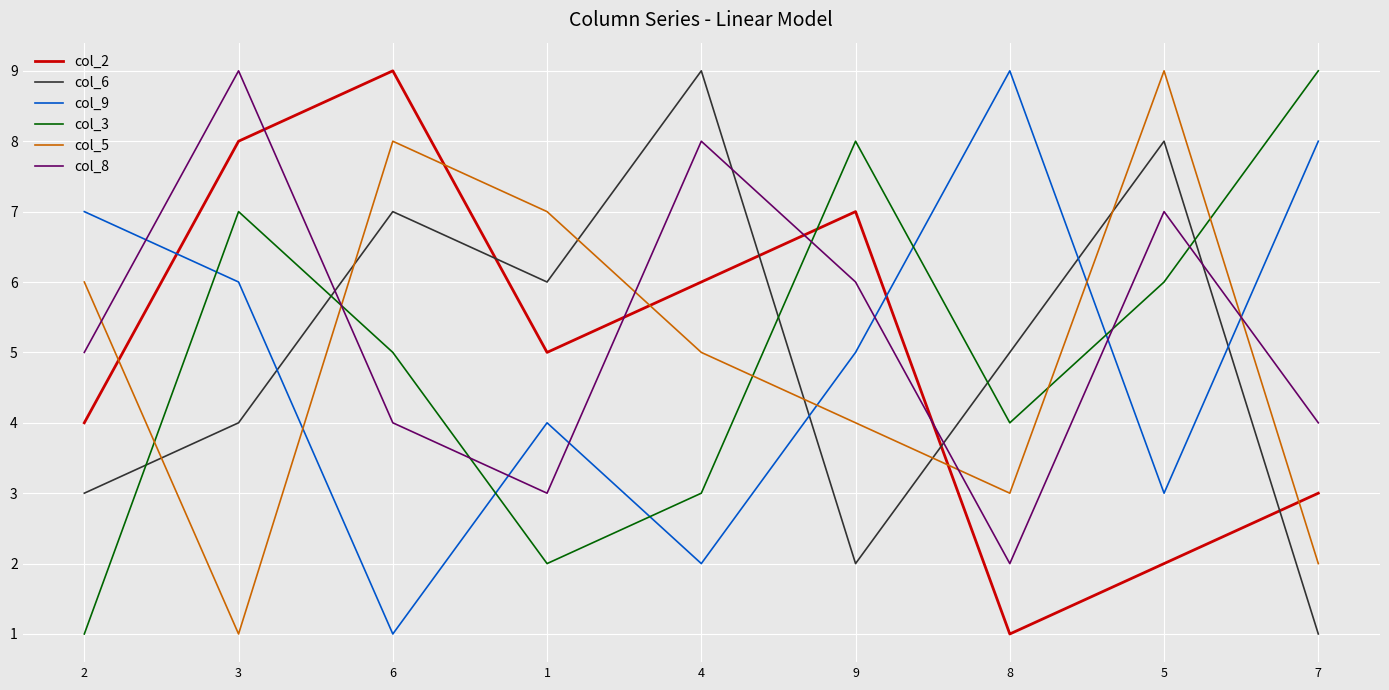

What is the difference between the col_5 values at 3 and 2?

5